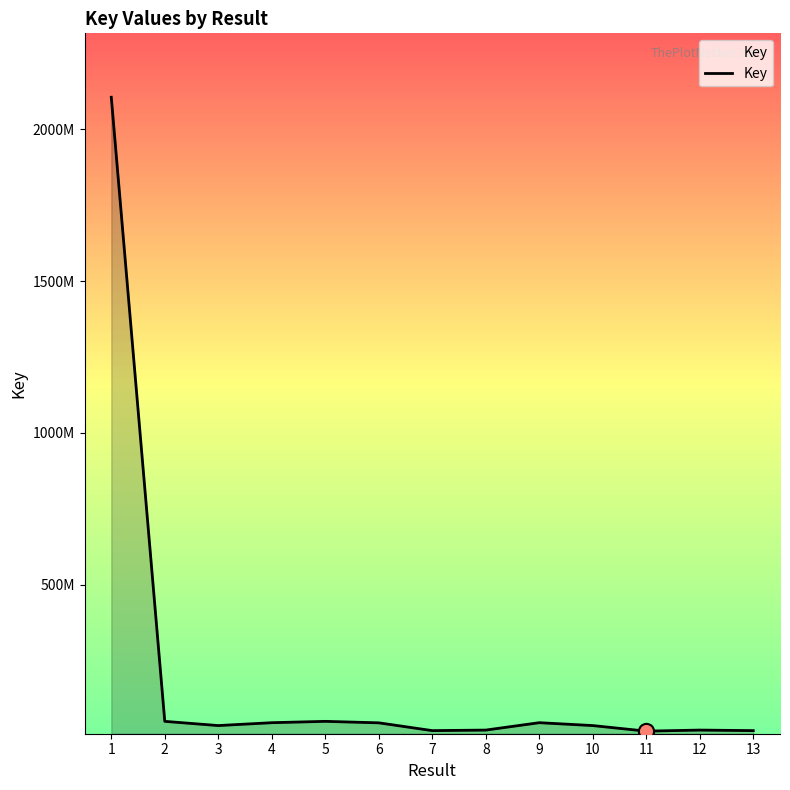

Between 2 and 3, which is larger?

2